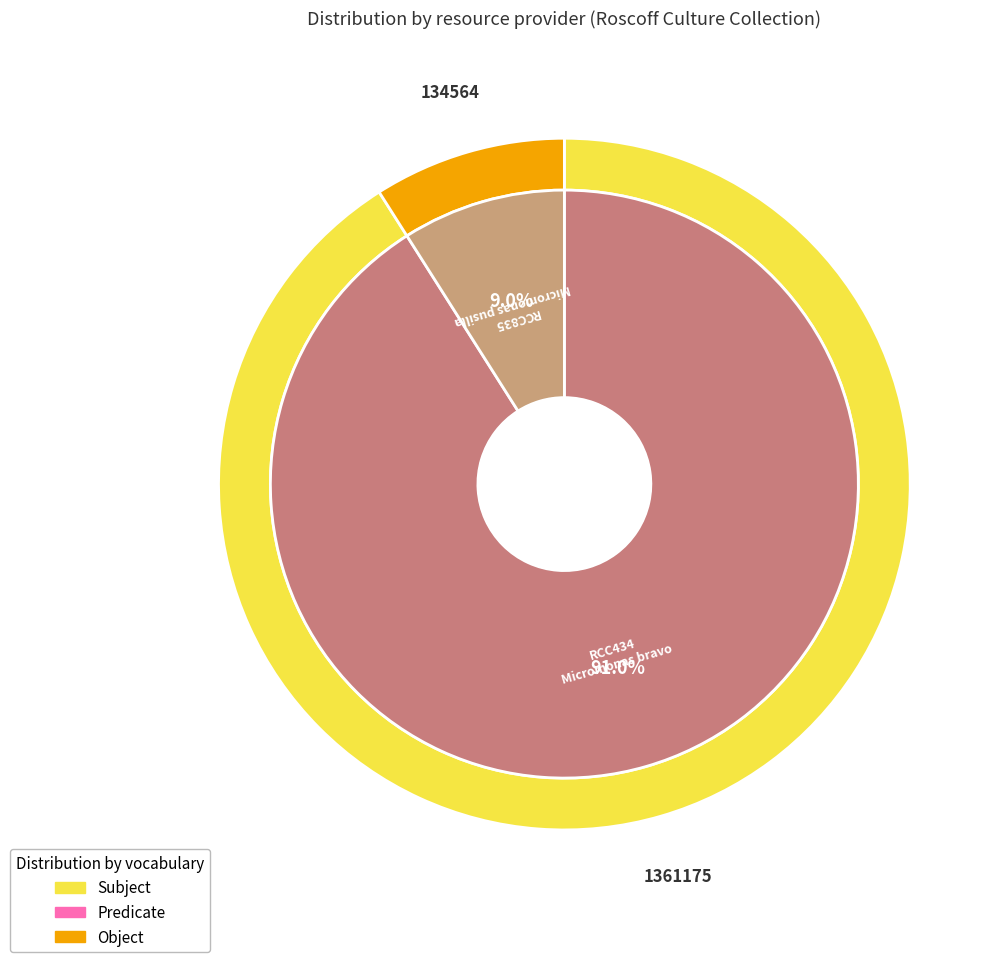

The RCC835 slice represents 9% of the pie. True or false?

True